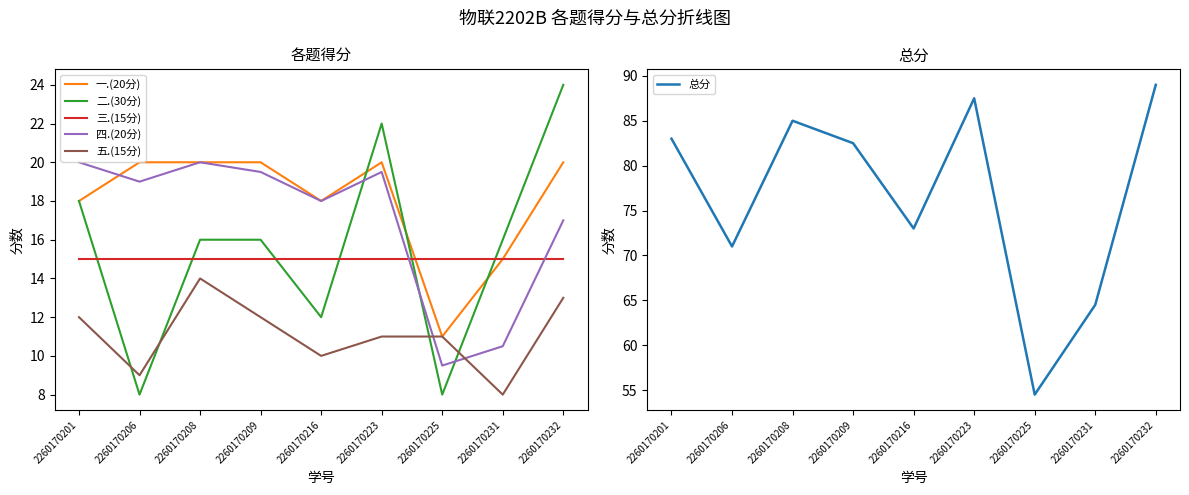

True or false: 三.(15分) has more than 2 interior local peaks.

False